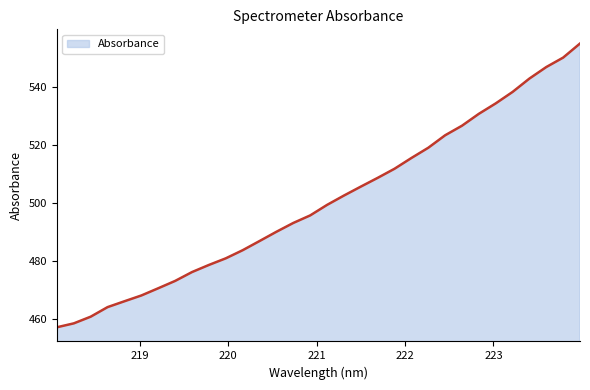

What is the difference between the maximum and minimum values?

97.9